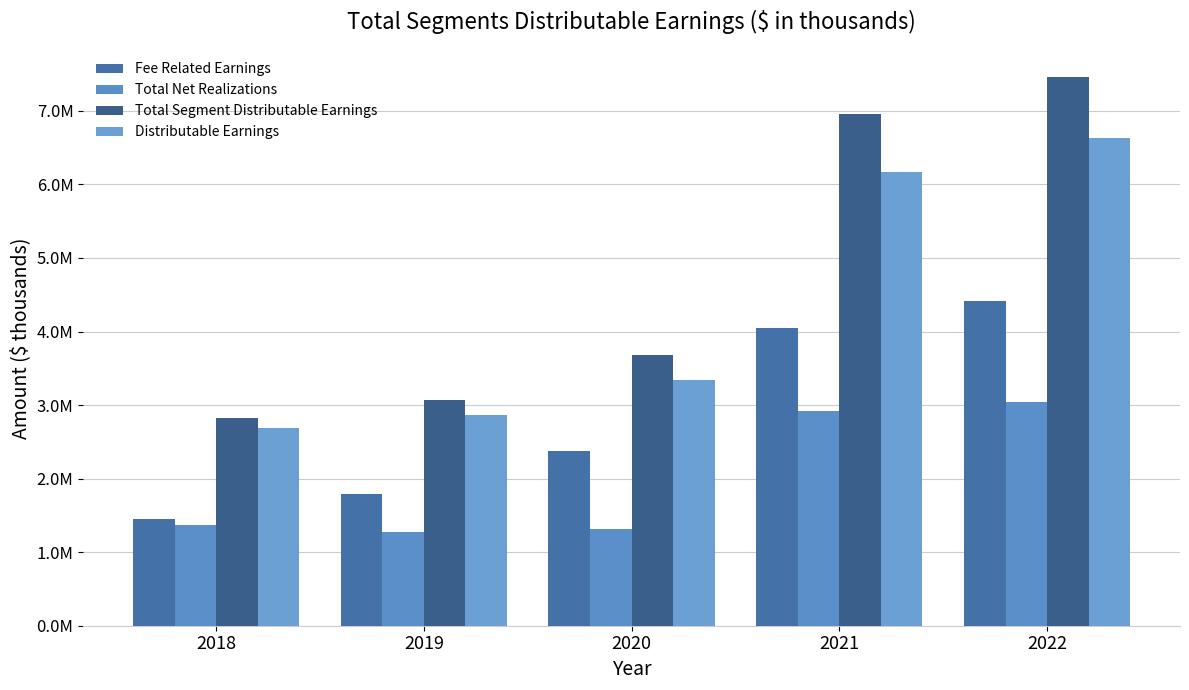

Rank the categories by Total Segment Distributable Earnings value from highest to lowest.

2022, 2021, 2020, 2019, 2018